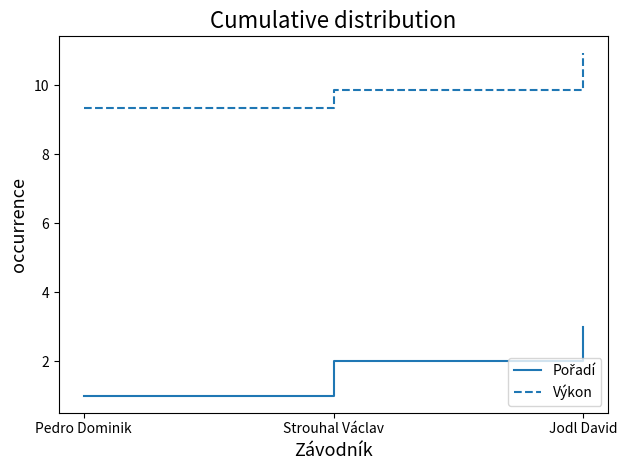

Rank the categories by Výkon value from lowest to highest.

Pedro Dominik, Strouhal Václav, Jodl David